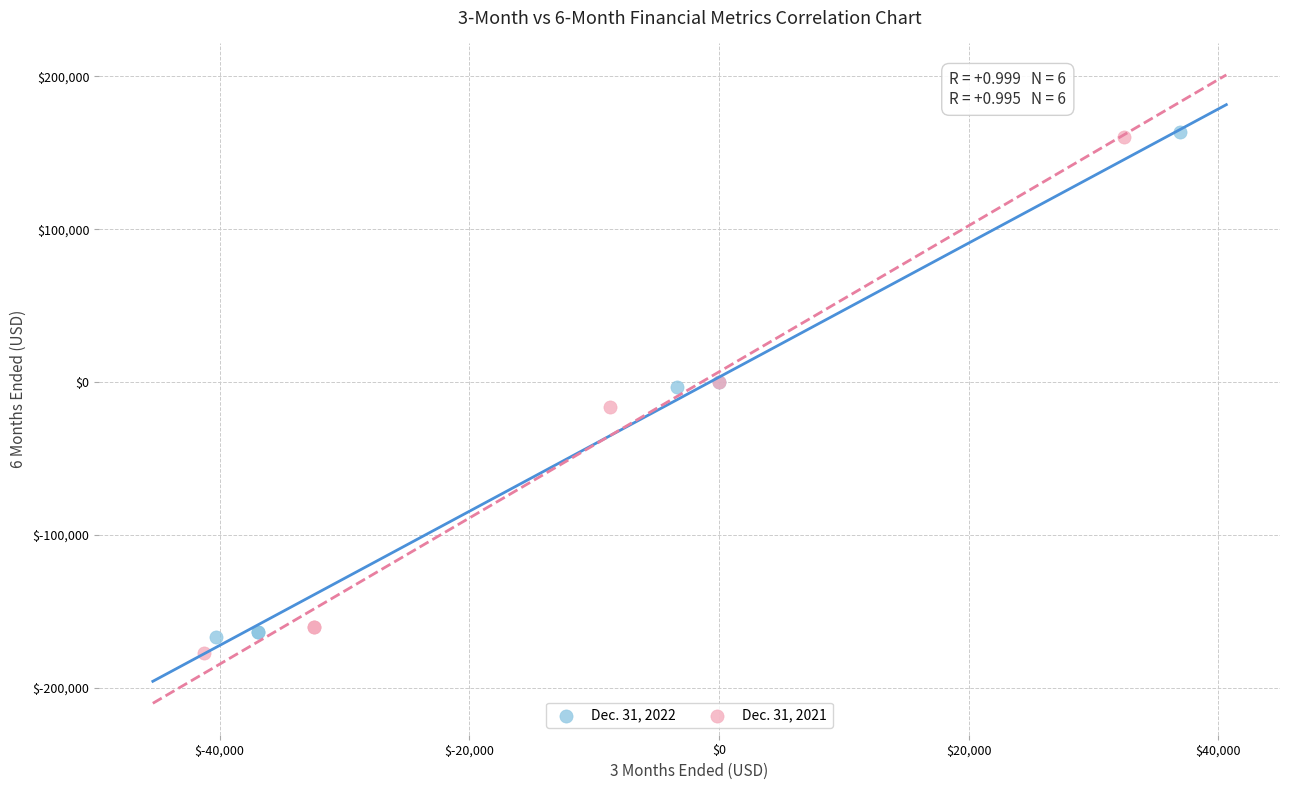

What are all the series names shown in the legend?

Dec. 31, 2022, Dec. 31, 2021